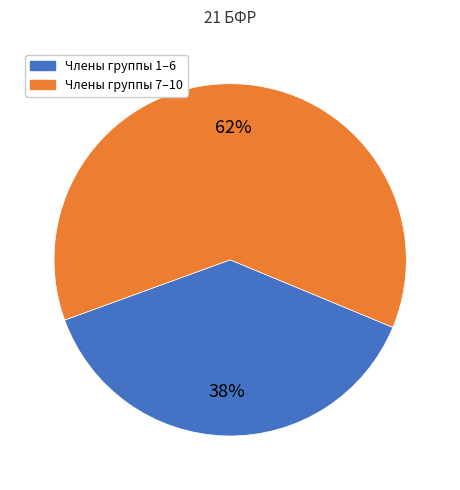

To the nearest percent, what is the difference between the largest and smallest slice percentages?

24%